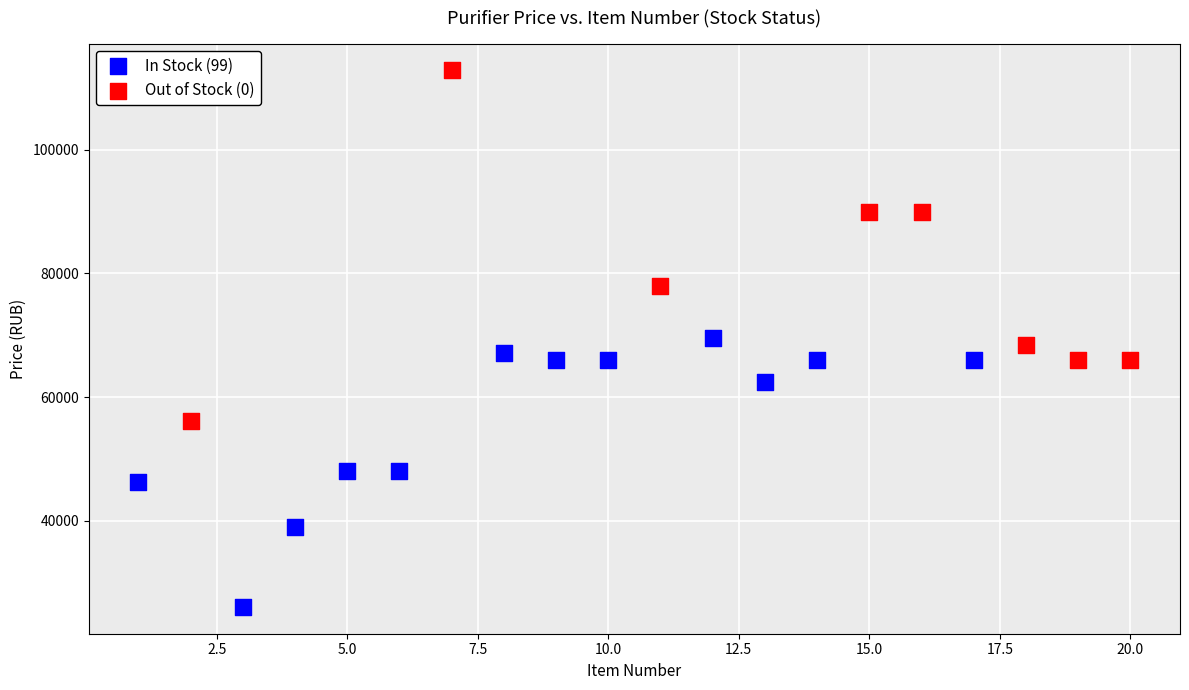

Which series reaches the maximum Y coordinate?

Out of Stock (0)